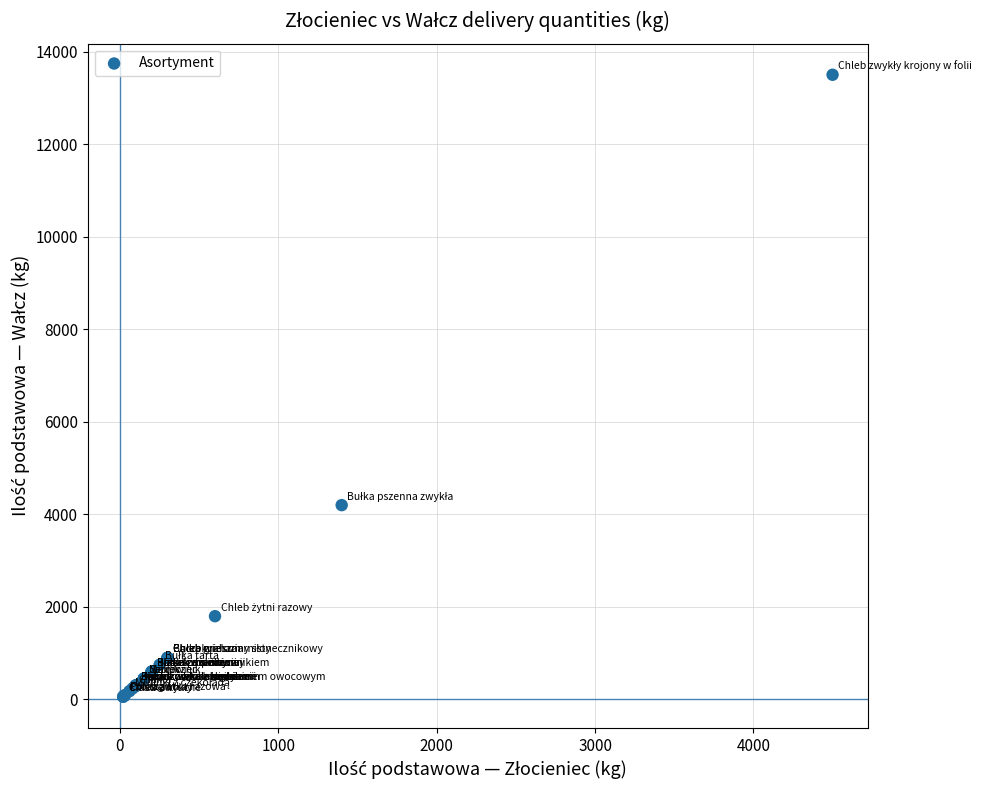

What Y value in the scatter plot is closest to 6780?

4200